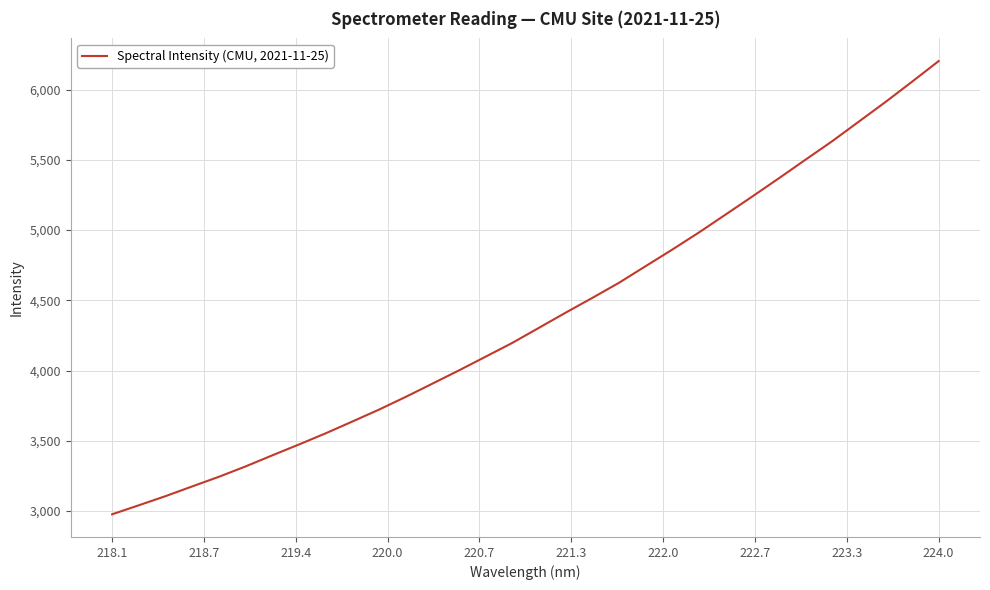

What is the difference between the maximum and minimum values?

3227.4